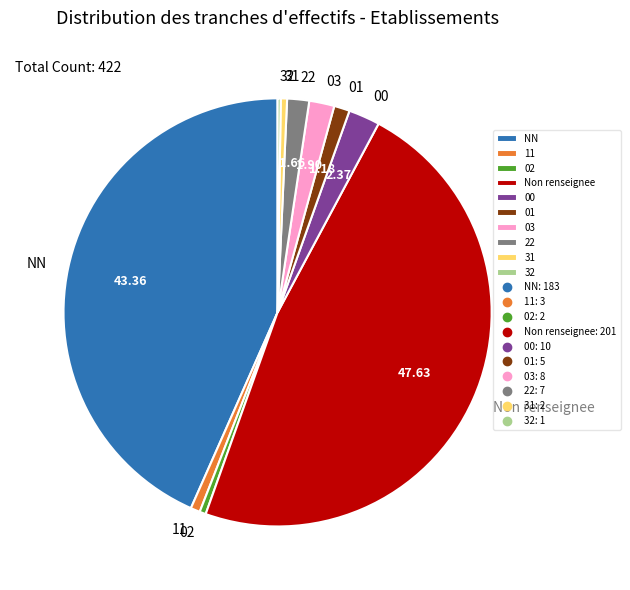

Between 00 and 22, which is larger?

00